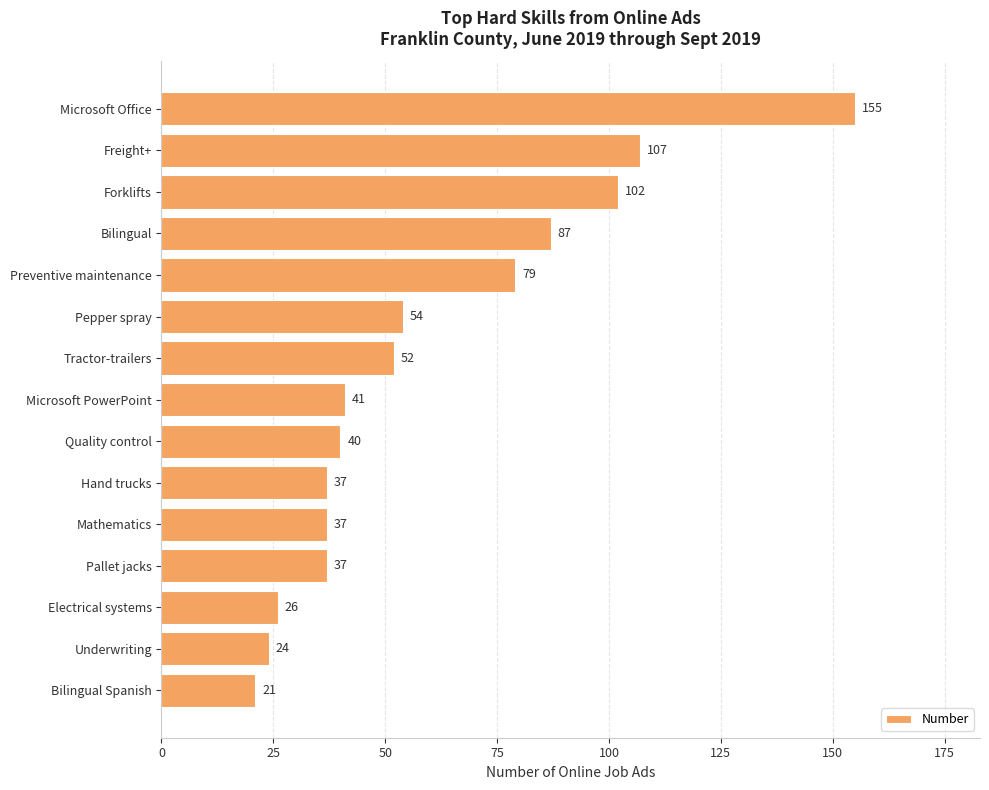

Approximately how many times larger is the value at Quality control compared to Freight+?

0.4